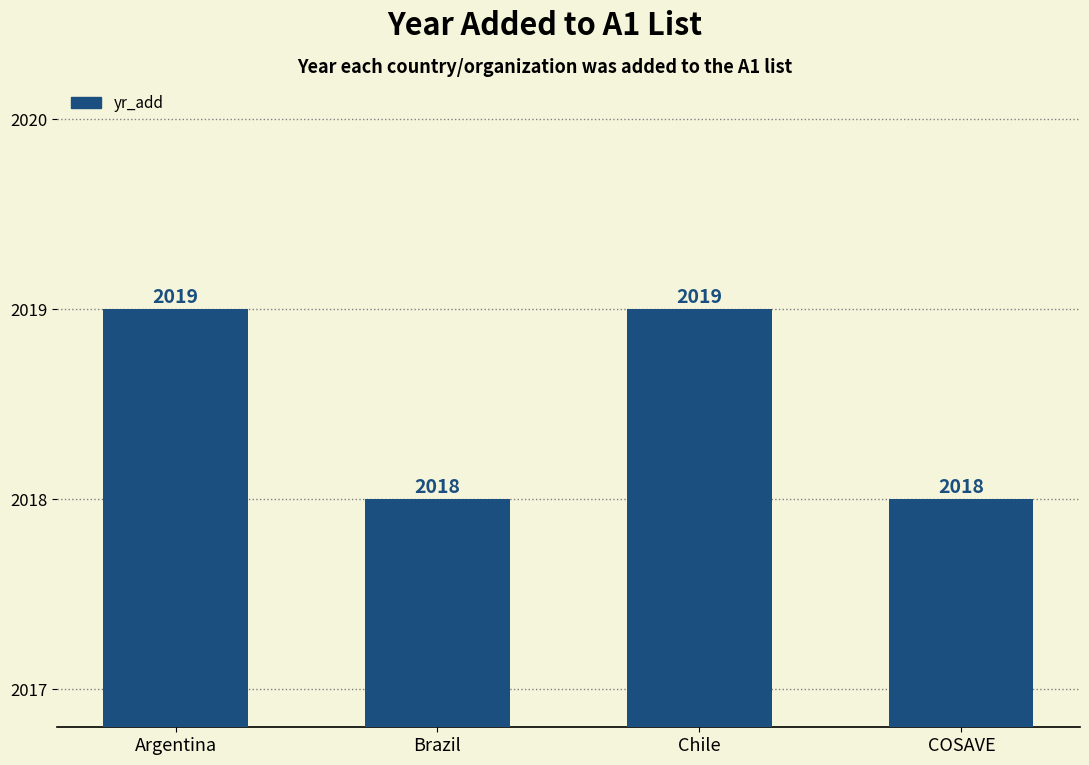

What is the value of the 4th bar from the left?

2018